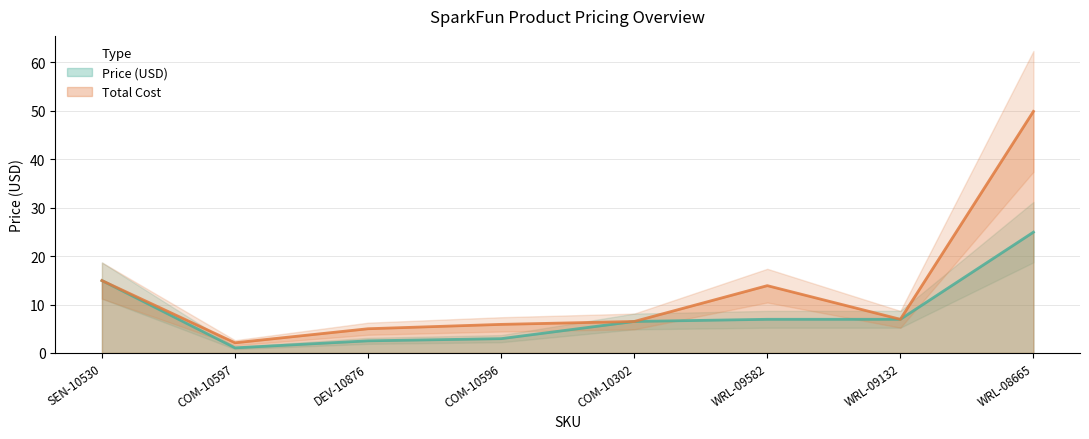

What are all the series names shown in the legend?

Price (USD), Total Cost